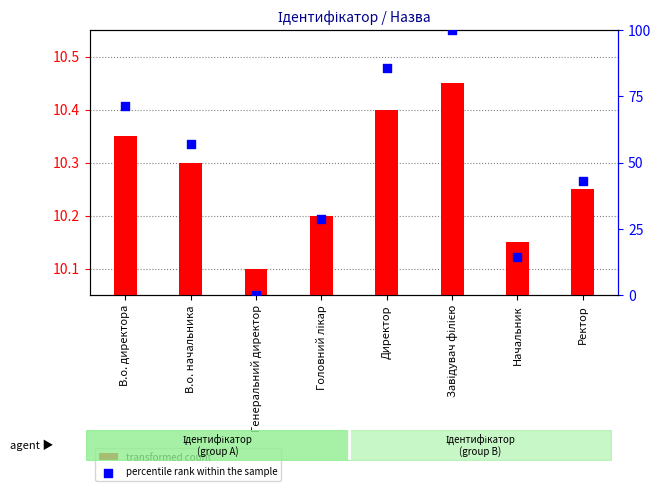

At how many categories does at least one series exceed 62?

3